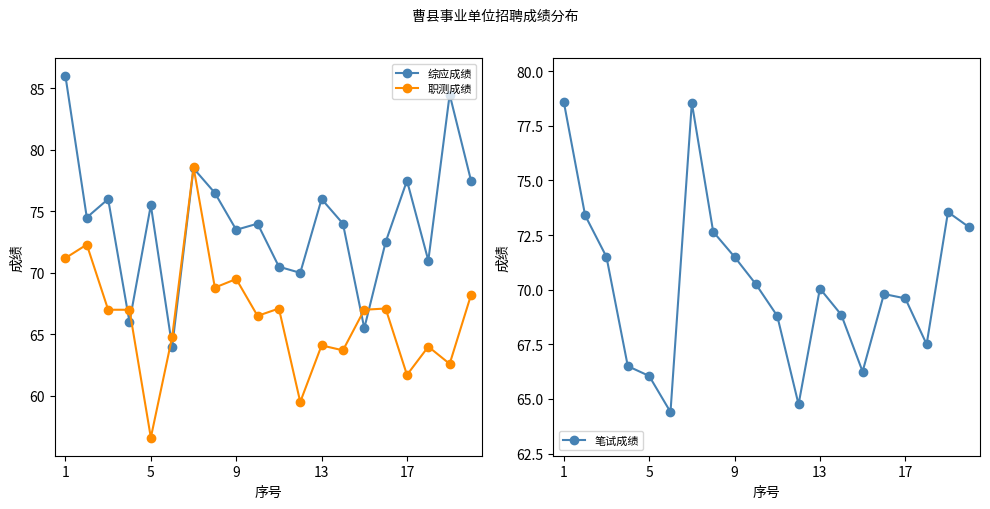

List the series in order of their overall mean, lowest first.

职测成绩, 笔试成绩, 综应成绩